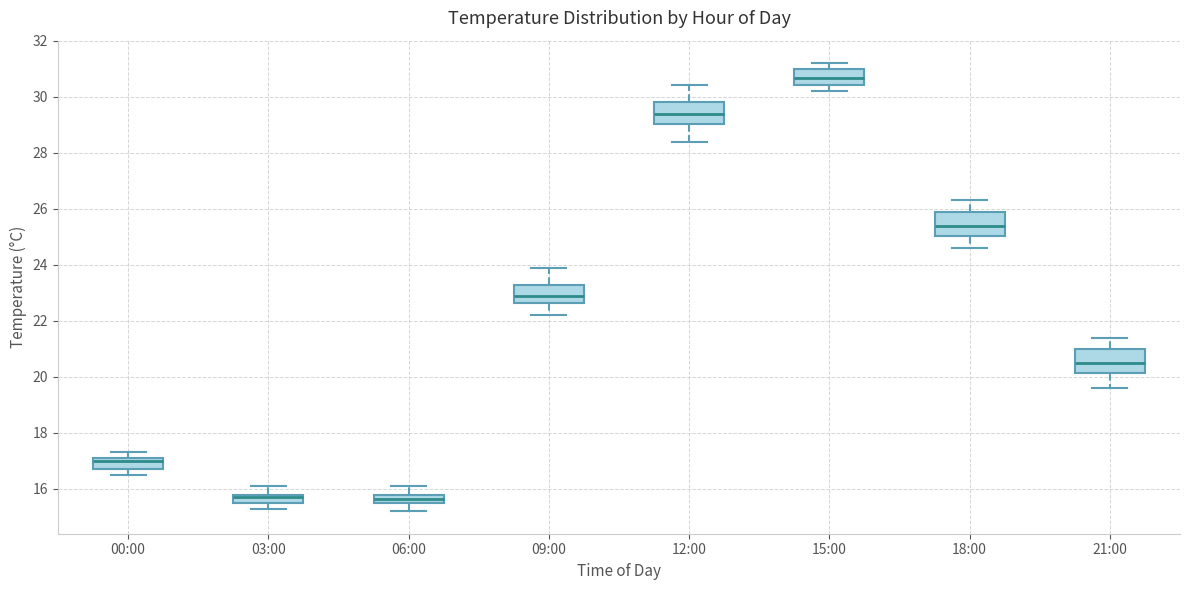

Reading left to right, read every box against the y-axis: the position of its median line, the range the box covers, and the ends of its whiskers. The values are not printed on the chart, so give them approximately, as read against the axis.

00:00: median 17.0, box 16.8 to 17.2, whiskers 16.6 to 17.4
03:00: median 15.8 (just below the box's upper edge), box 15.6 to 15.8, whiskers 15.4 to 16.2
06:00: median 15.6 (inside the box), box 15.6 to 15.8, whiskers 15.2 to 16.2
09:00: median 23.0, box 22.6 to 23.2, whiskers 22.2 to 24.0
12:00: median 29.4, box 29.0 to 29.8, whiskers 28.4 to 30.4
15:00: median 30.6, box 30.4 to 31.0, whiskers 30.2 to 31.2
18:00: median 25.4, box 25.0 to 26.0, whiskers 24.6 to 26.4
21:00: median 20.6, box 20.2 to 21.0, whiskers 19.6 to 21.4